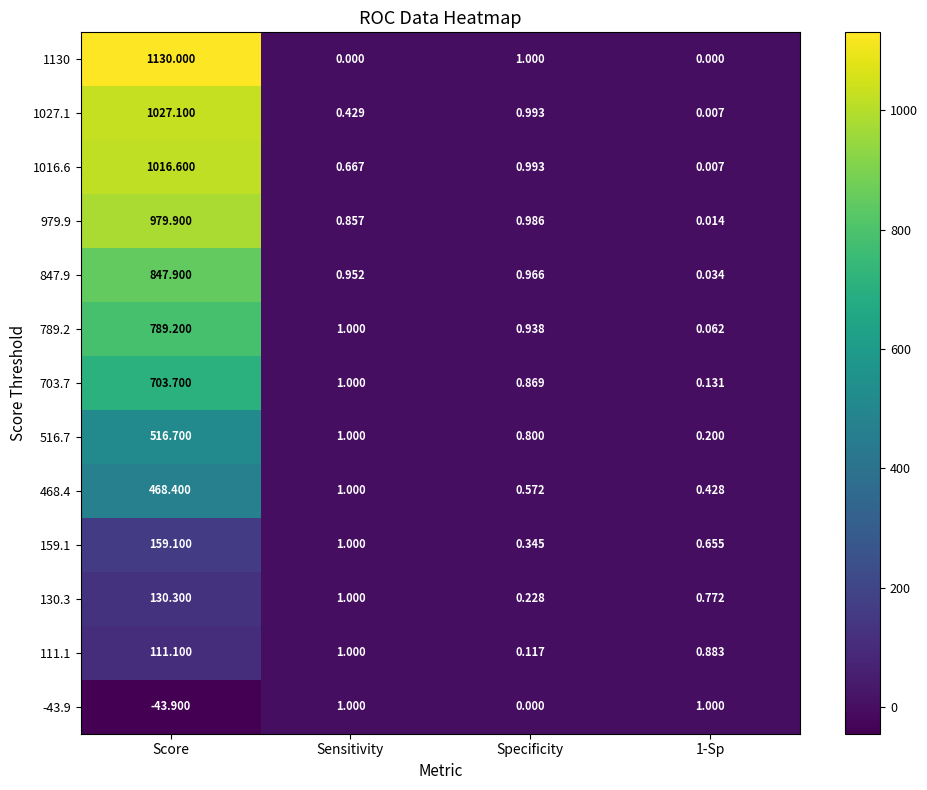

Which category has the lowest value across all series?

Score